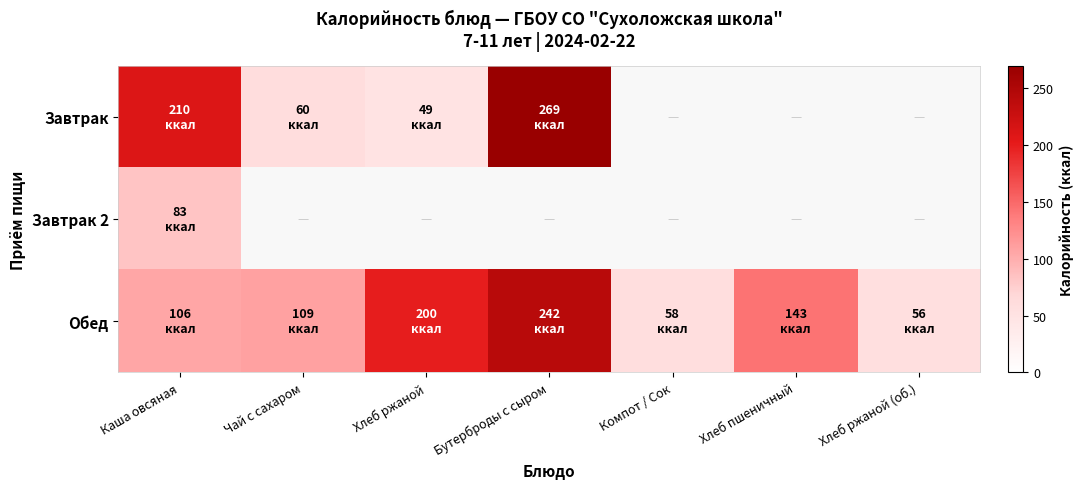

Between Каша овсяная and Хлеб ржаной (об.), which series saw the biggest shift?

Обед